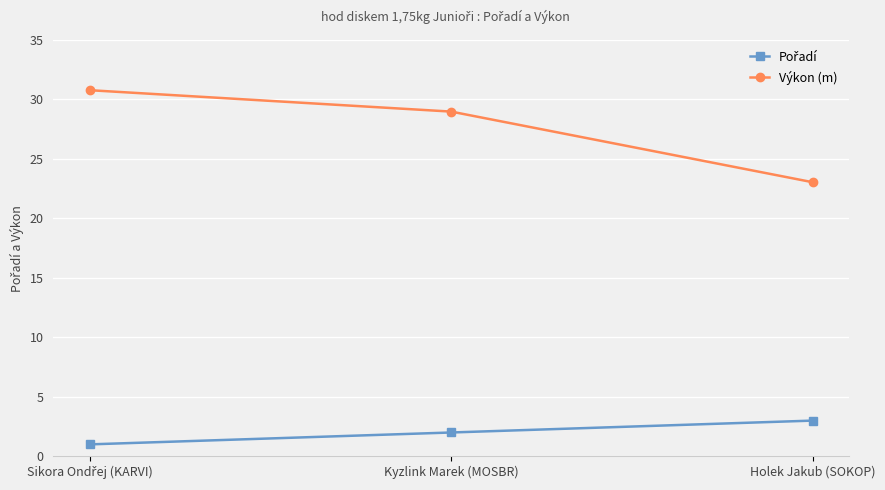

What position from the left is Kyzlink Marek (MOSBR)?

2